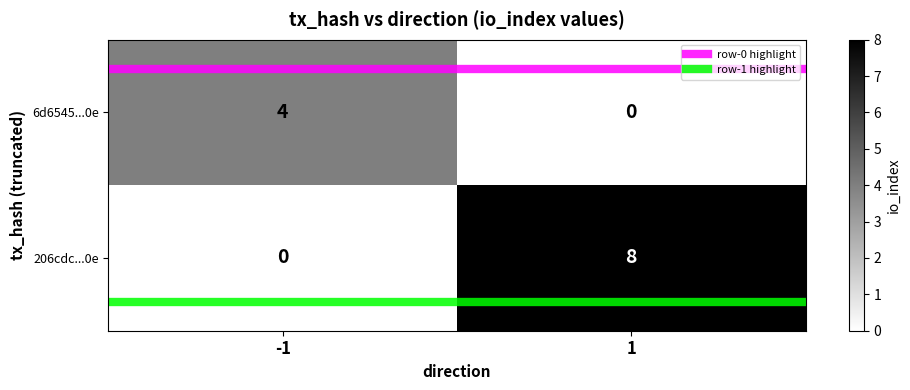

What is the total value across all series at -1?

4